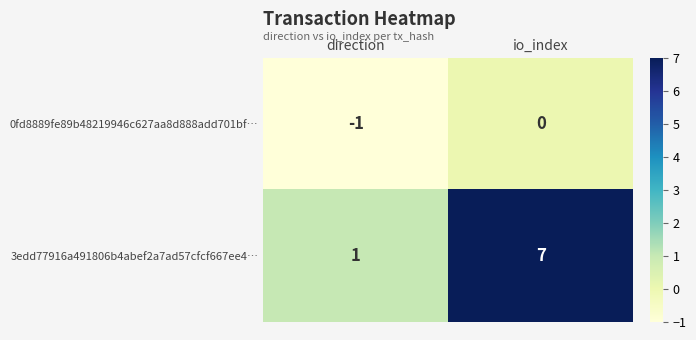

At which label is 3edd77916a491806b4abef2a7ad57cfcf667ee4… closest to 4?

direction